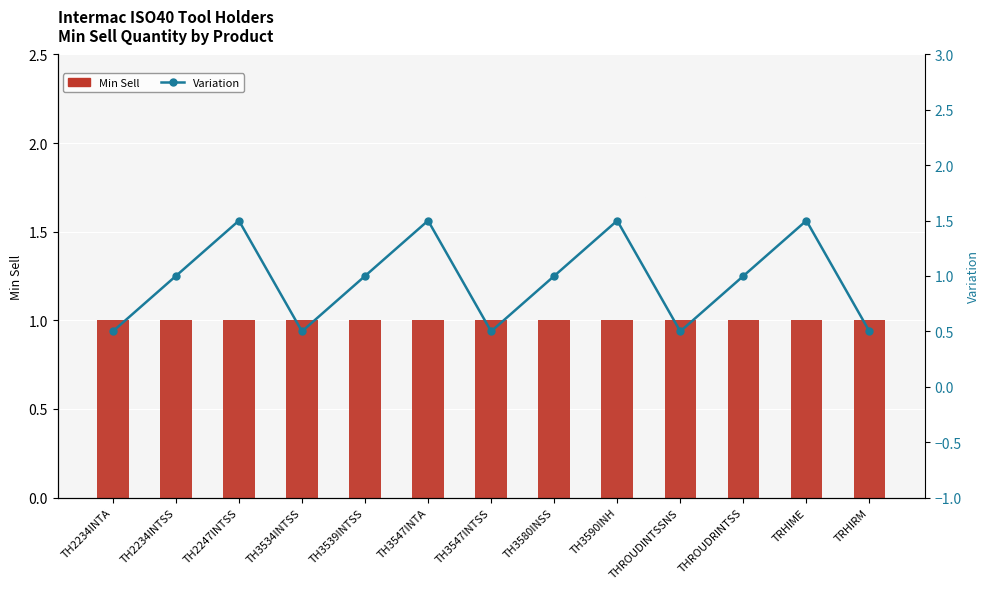

Where does the Variation series first go above 1?

TH2247INTSS